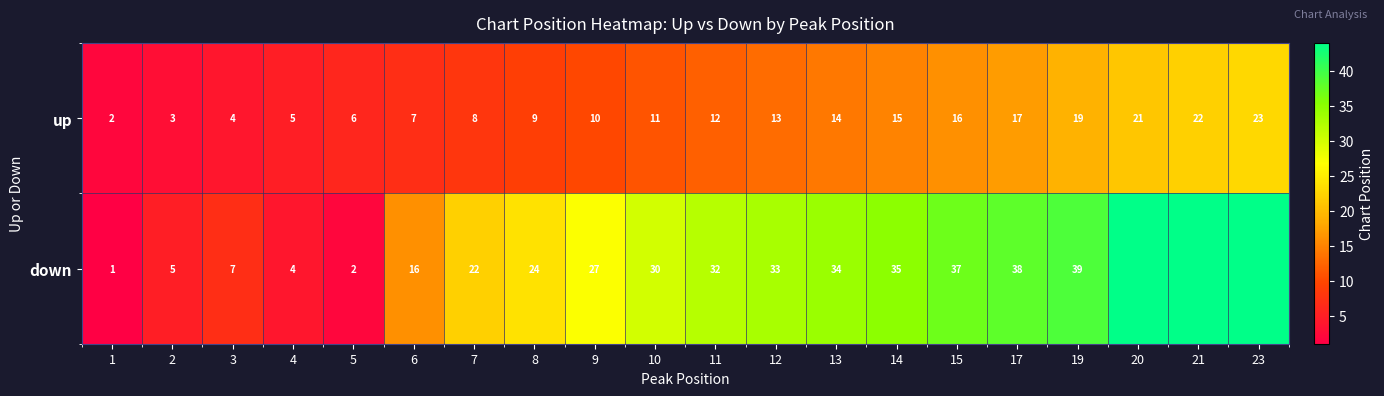

At 1, list the series in order from smallest to largest.

down, up